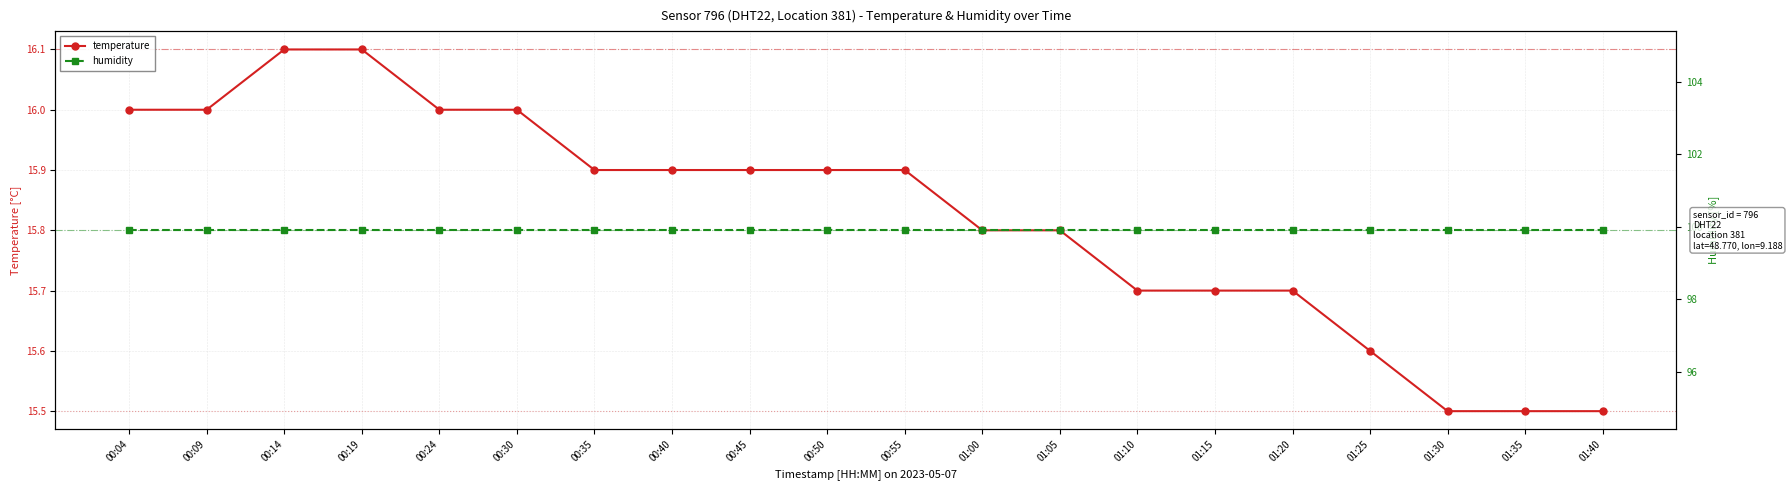

What is the minimum value for humidity?

99.9